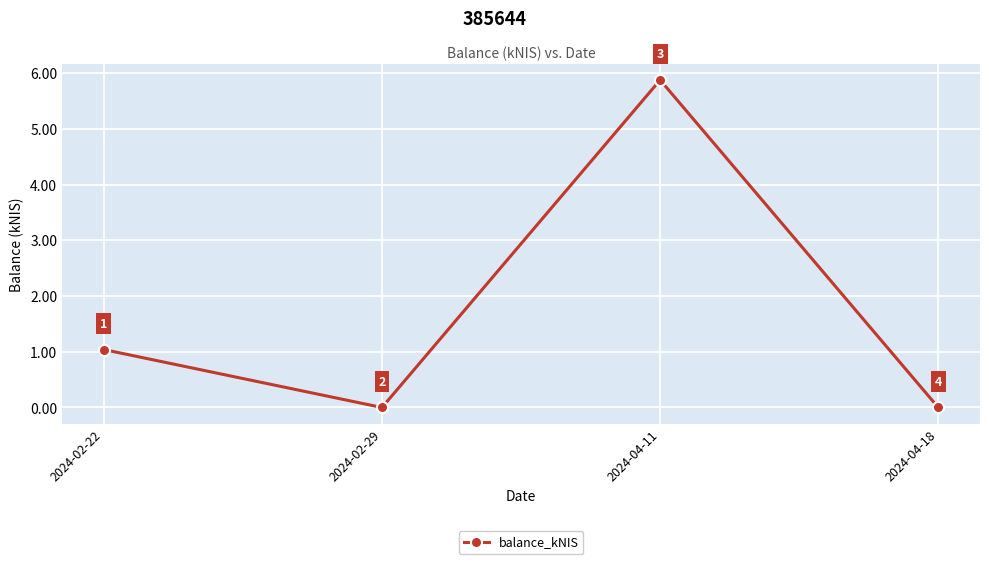

Count the values in the range 0 to 5.

3